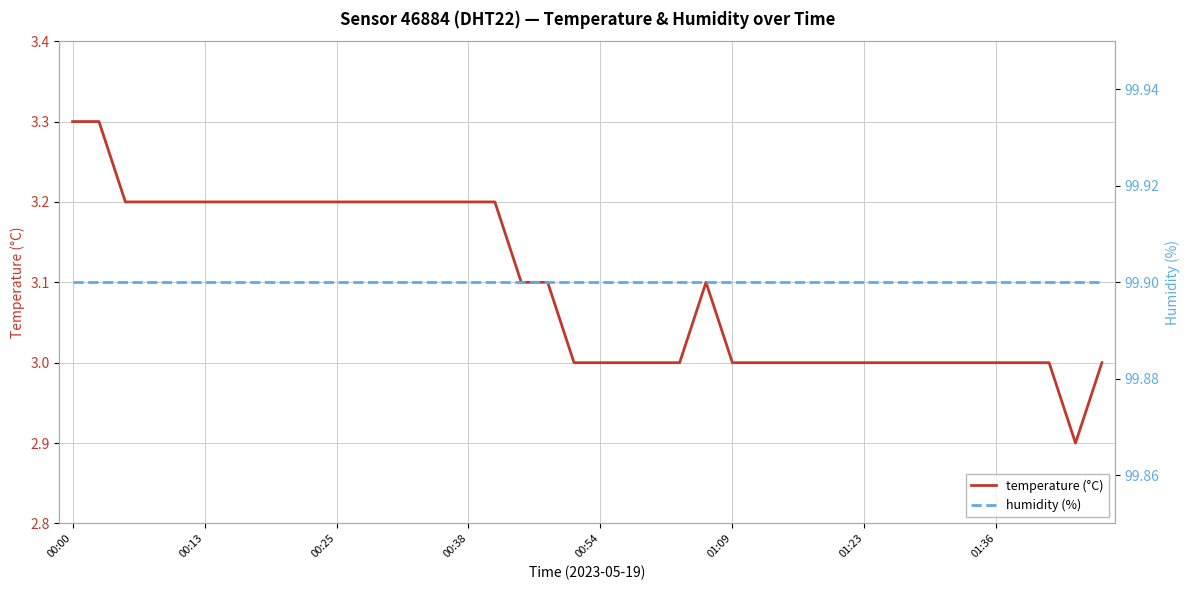

Reading left to right, what are all the values shown in this chart?

temperature (°C): 3.3	3.3	3.2	3.2	3.2	3.2	3.2	3.2	3.2	3.2	3.2	3.2	3.2	3.2	3.2	3.2	3.2	3.1	3.1	3.0	3.0	3.0	3.0	3.0	3.1	3.0	3.0	3.0	3.0	3.0	3.0	3.0	3.0	3.0	3.0	3.0	3.0	3.0	2.9	3.0
humidity (%): 99.9	99.9	99.9	99.9	99.9	99.9	99.9	99.9	99.9	99.9	99.9	99.9	99.9	99.9	99.9	99.9	99.9	99.9	99.9	99.9	99.9	99.9	99.9	99.9	99.9	99.9	99.9	99.9	99.9	99.9	99.9	99.9	99.9	99.9	99.9	99.9	99.9	99.9	99.9	99.9